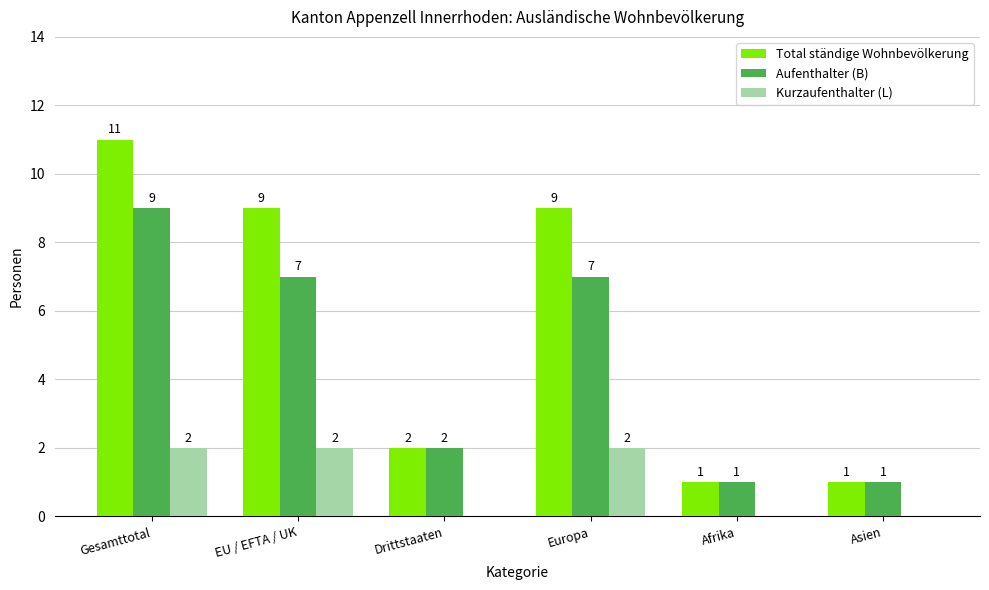

Is it true that Total ständige Wohnbevölkerung equals 15 at Gesamttotal?

False